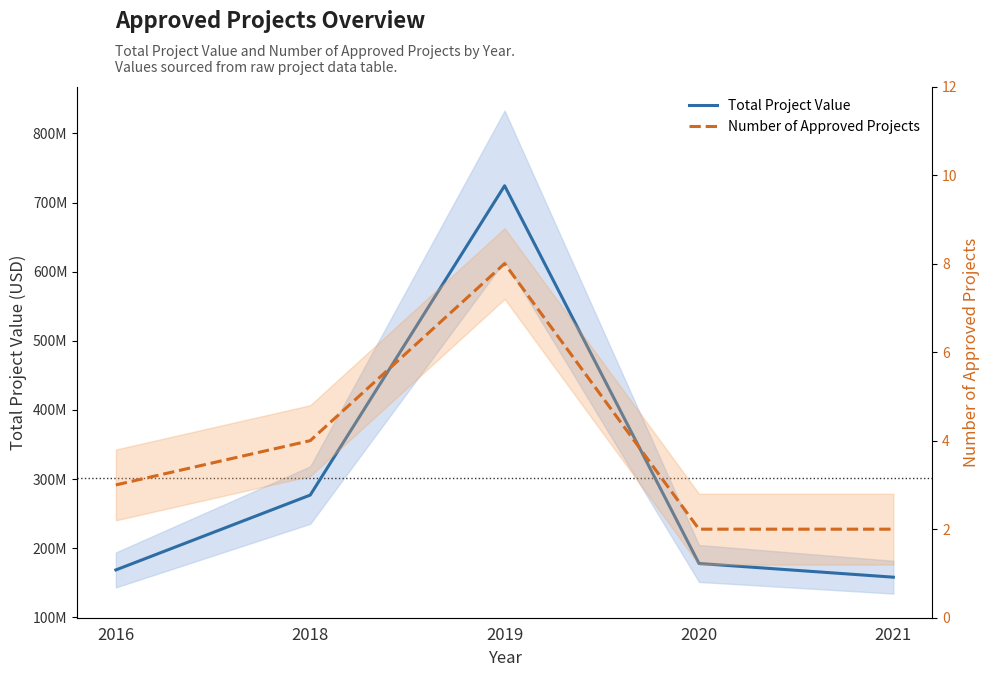

Which series has the largest total across all categories?

Total Project Value